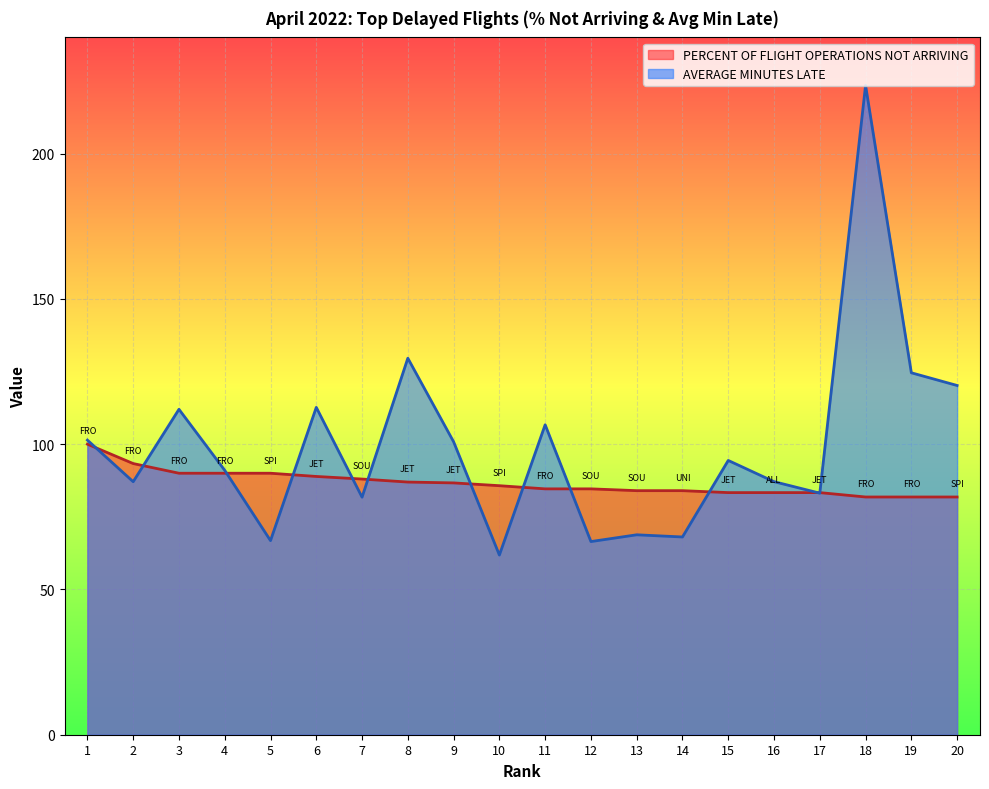

The PERCENT OF FLIGHT OPERATIONS NOT ARRIVING series shows 86.7 at 9. True or false?

True